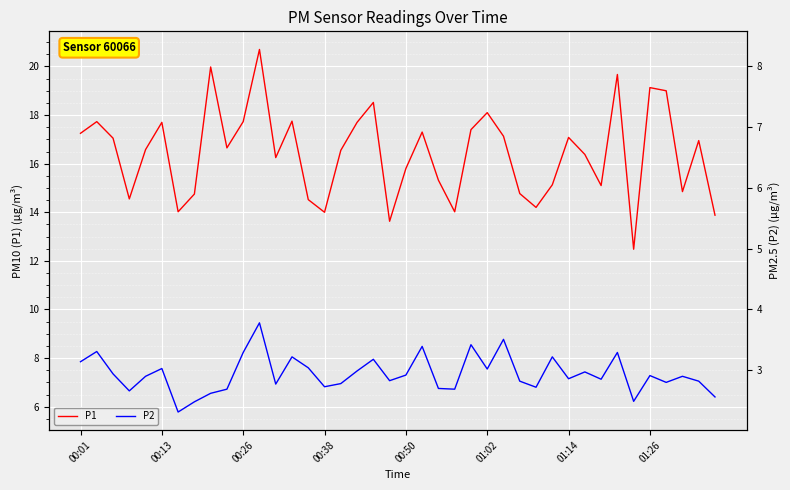

What position from the left is 01:26?

36